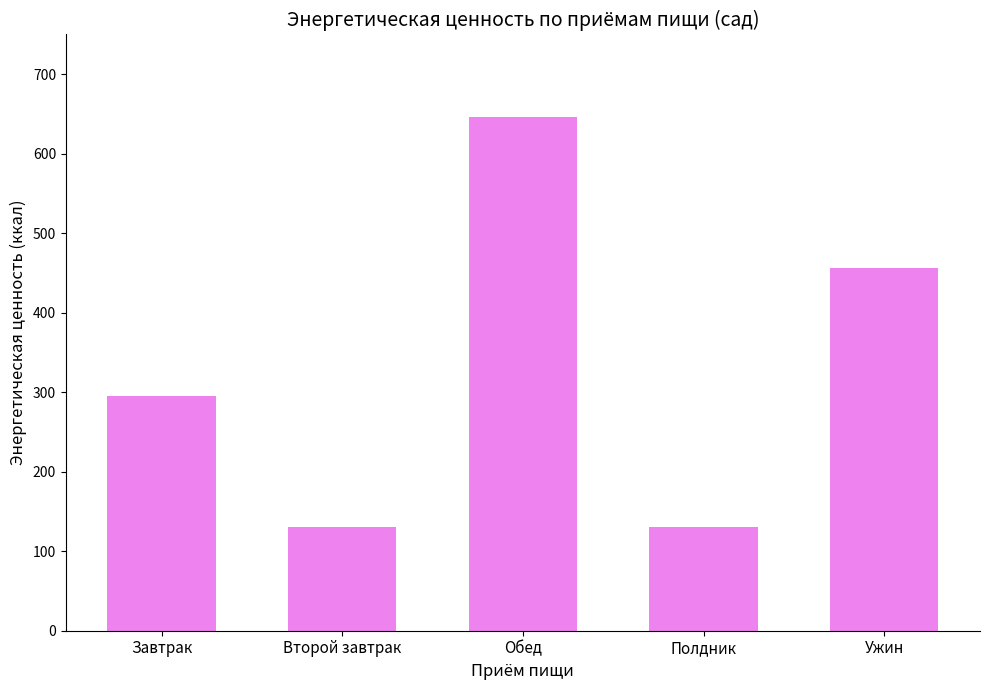

What is the label of the 2nd bar from the left?

Второй завтрак